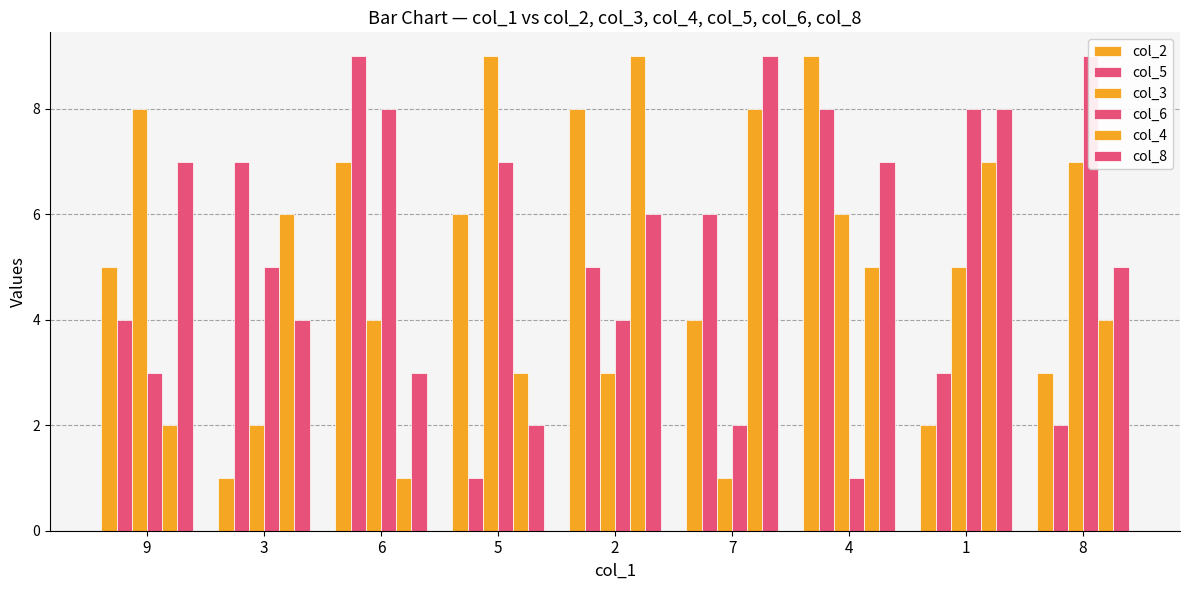

Reading left to right, transcribe all the data shown in this chart.

col_2: 5	1	7	6	8	4	9	2	3
col_5: 4	7	9	1	5	6	8	3	2
col_3: 8	2	4	9	3	1	6	5	7
col_6: 3	5	8	7	4	2	1	8	9
col_4: 2	6	1	3	9	8	5	7	4
col_8: 7	4	3	2	6	9	7	8	5